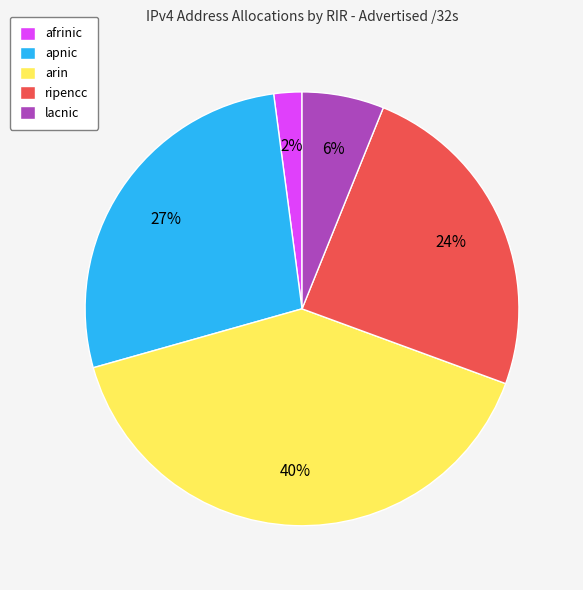

To the nearest percent, what percentage of the pie is lacnic?

6%